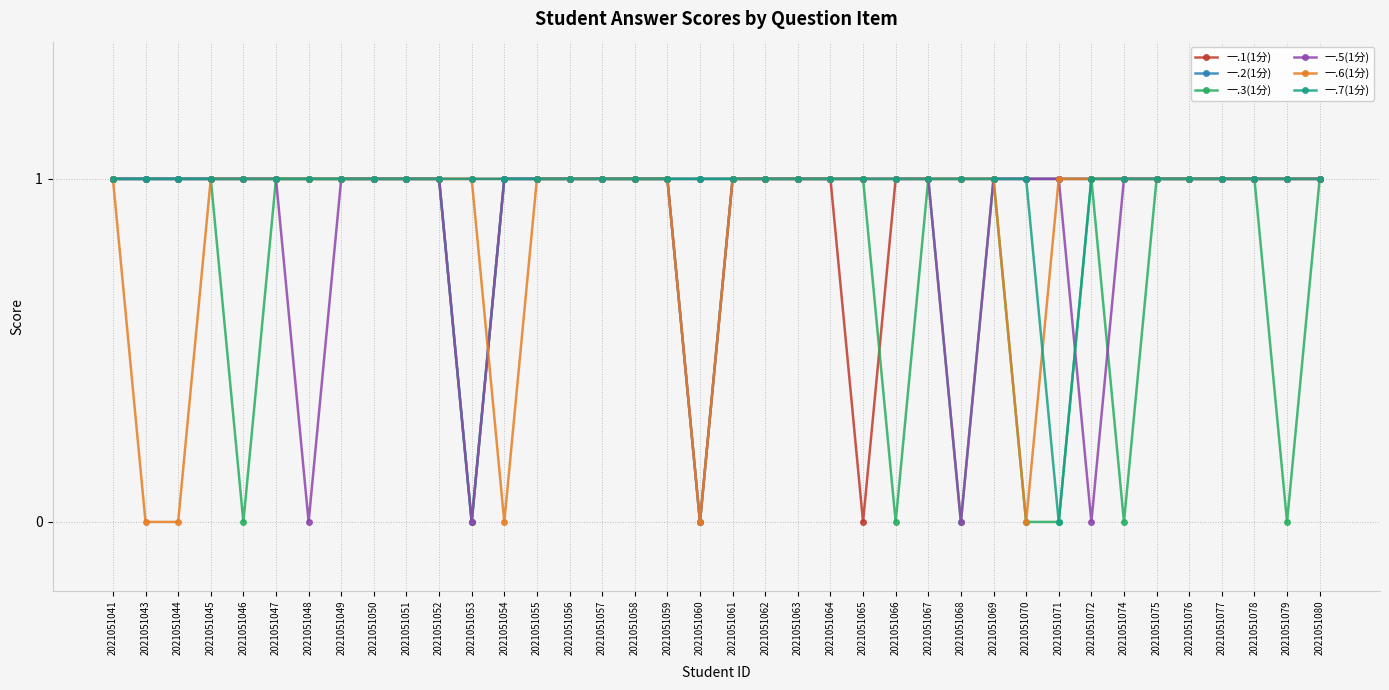

True or false: 一.7(1分) has a value of 0 at 2021051071.

True